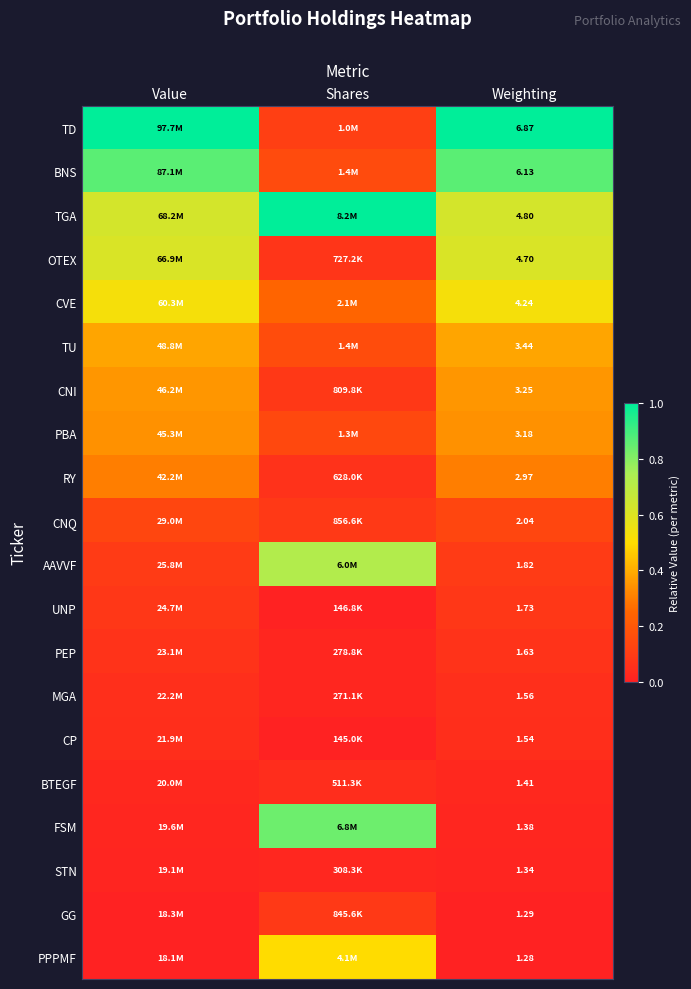

How many series are shown in this chart?

20